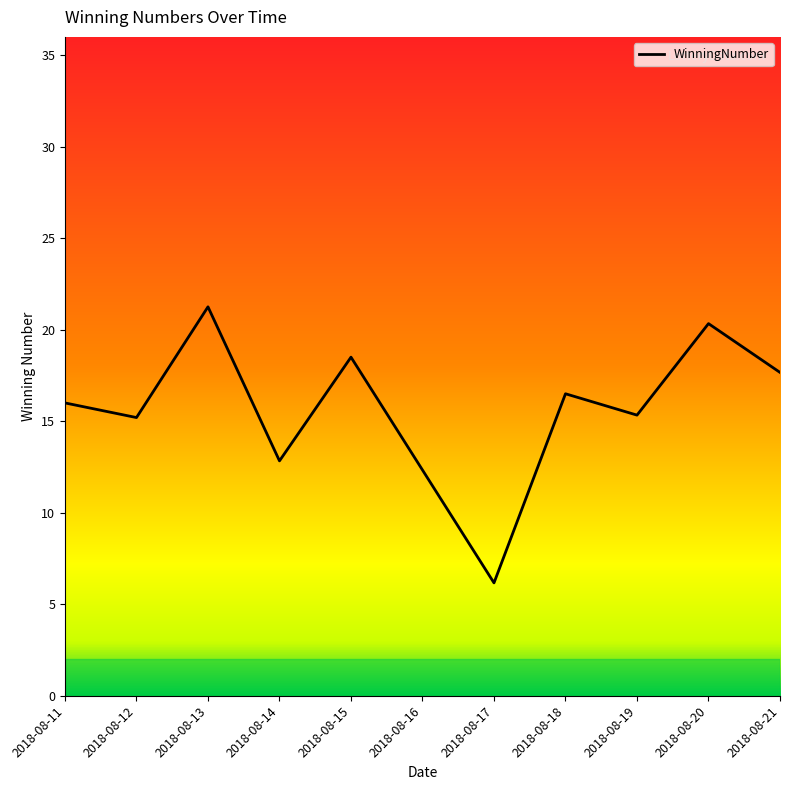

The value at 2018-08-15 is 18.5. True or false?

True